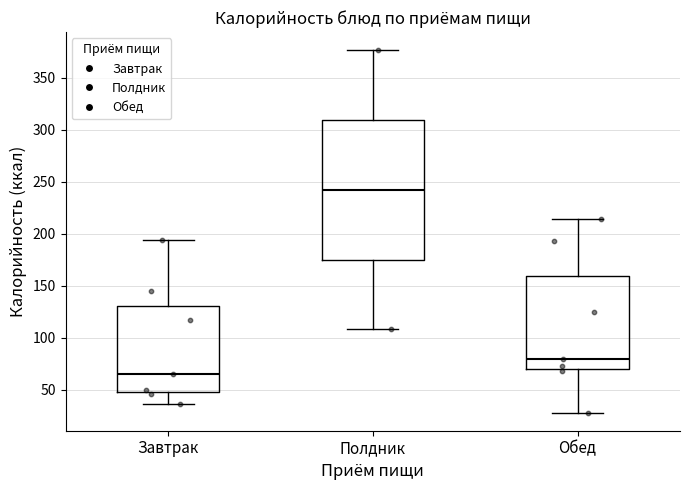

Reading left to right, transcribe this box plot: for each box, give where its median line is, the range the box spans, and where its two whiskers end, as read against the y-axis. The values are not printed on the chart, so give them approximately, as read against the axis.

Завтрак: median 65, box 50 to 130, whiskers 35 to 195
Полдник: median 240, box 175 to 310, whiskers 110 to 375
Обед: median 80, box 70 to 160, whiskers 30 to 215